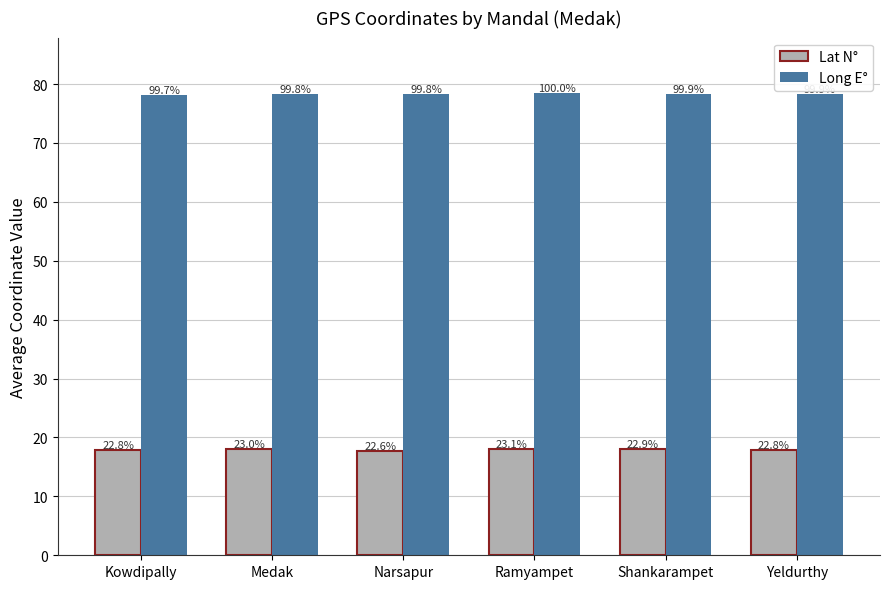

What is the difference between the maximum and minimum values in the Lat N° series?

0.4